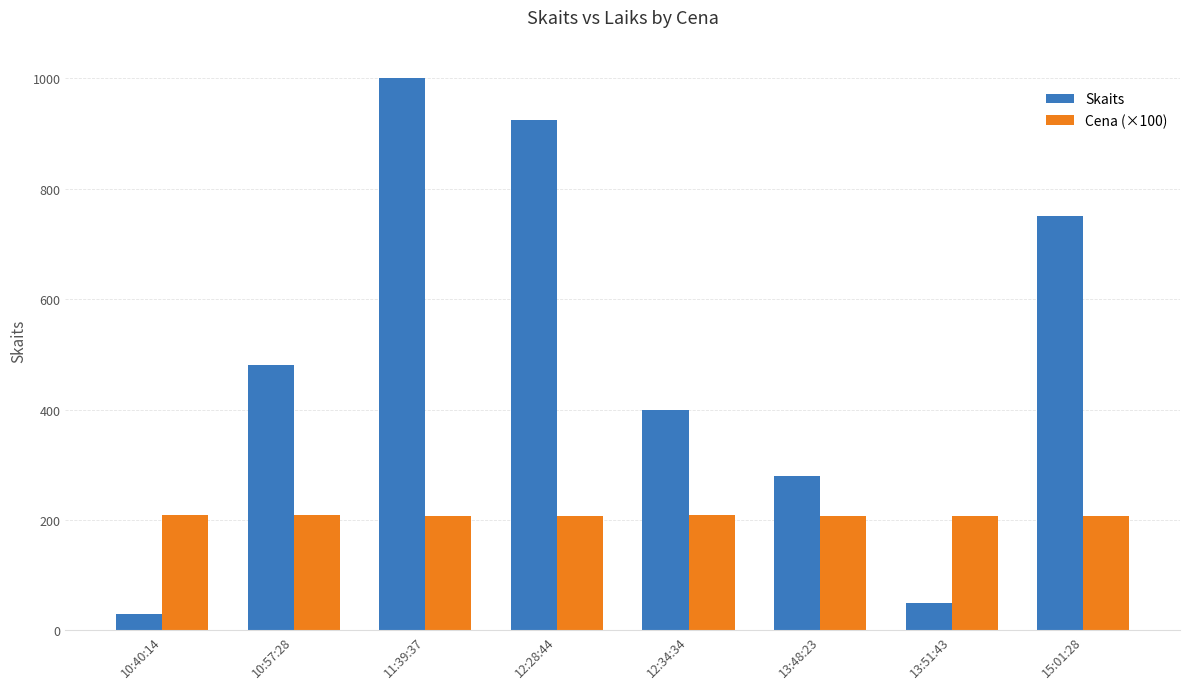

What is the average value of the Cena (×100) series?

208.2